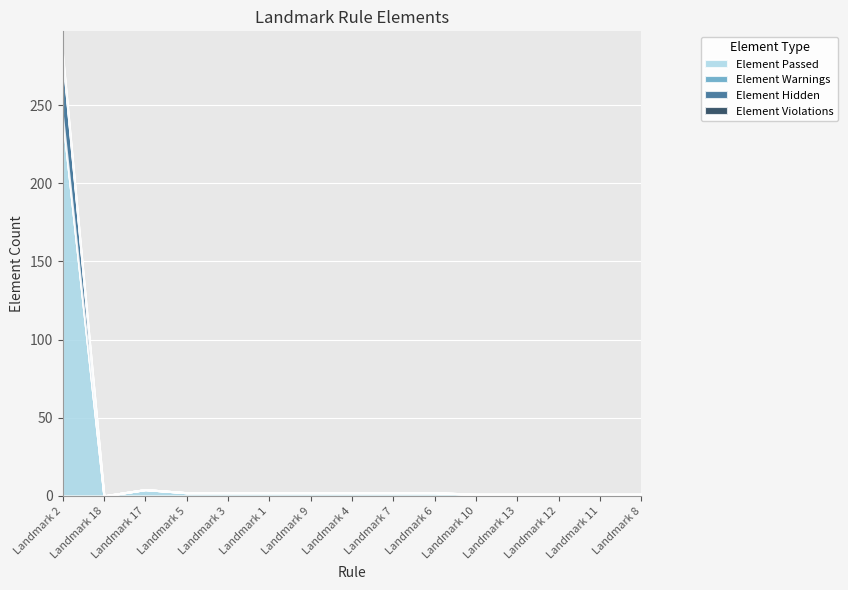

At Landmark 2, list the series in order from smallest to largest.

Element Warnings, Element Violations, Element Hidden, Element Passed